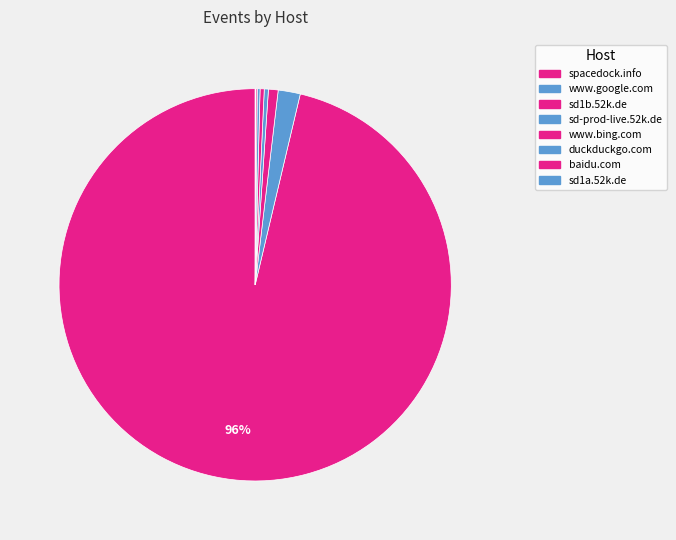

Rank the categories by value from lowest to highest.

sd1a.52k.de, baidu.com, duckduckgo.com, sd-prod-live.52k.de, www.bing.com, sd1b.52k.de, www.google.com, spacedock.info